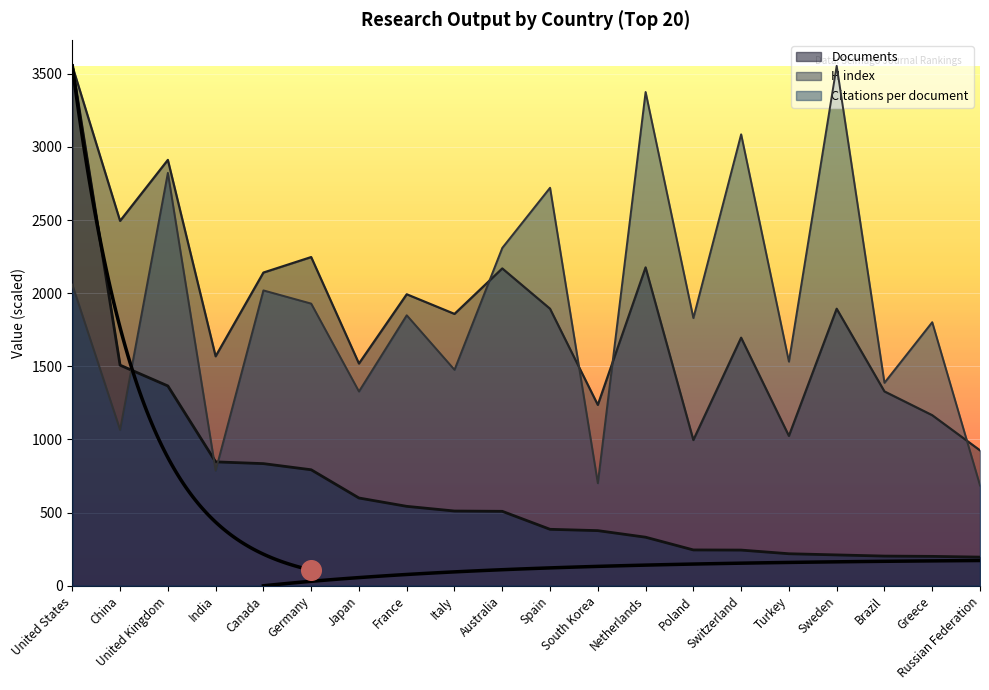

Which series contains the lowest Y value?

Documents